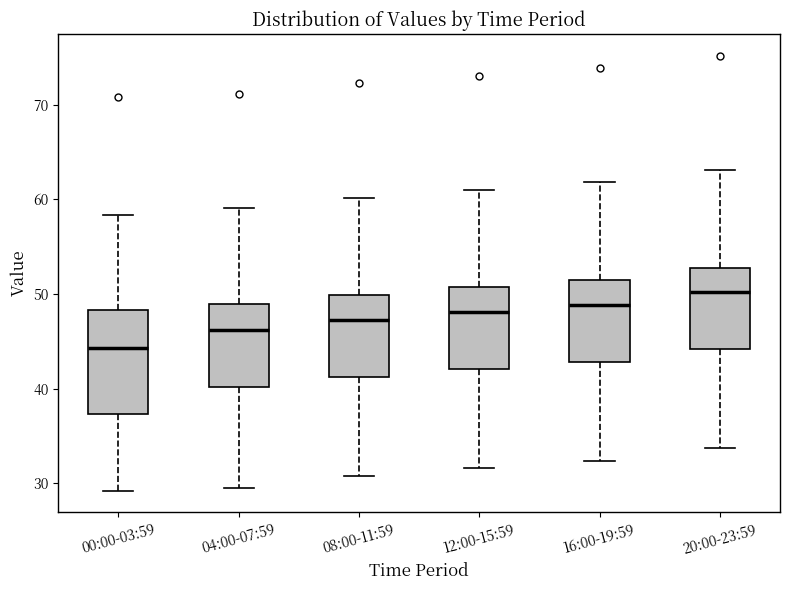

Which box has the highest median line?

20:00-23:59